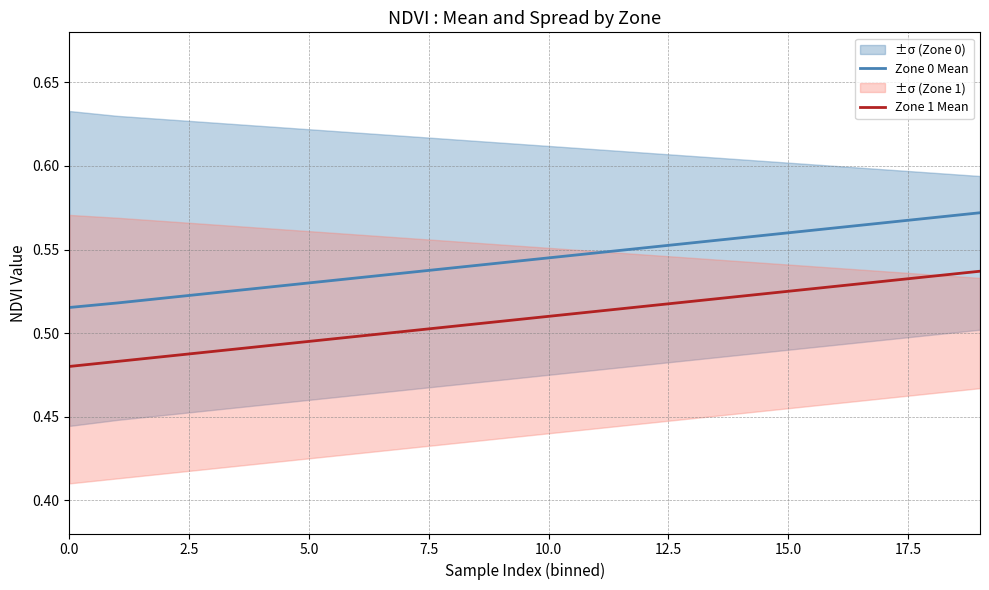

Reading left to right, transcribe all the data shown in this chart.

Zone 0 Mean: 0.5	0.5	0.5	0.5	0.5	0.5	0.5	0.5	0.5	0.5	0.5	0.5	0.6	0.6	0.6	0.6	0.6	0.6	0.6	0.6
Zone 1 Mean: 0.5	0.5	0.5	0.5	0.5	0.5	0.5	0.5	0.5	0.5	0.5	0.5	0.5	0.5	0.5	0.5	0.5	0.5	0.5	0.5